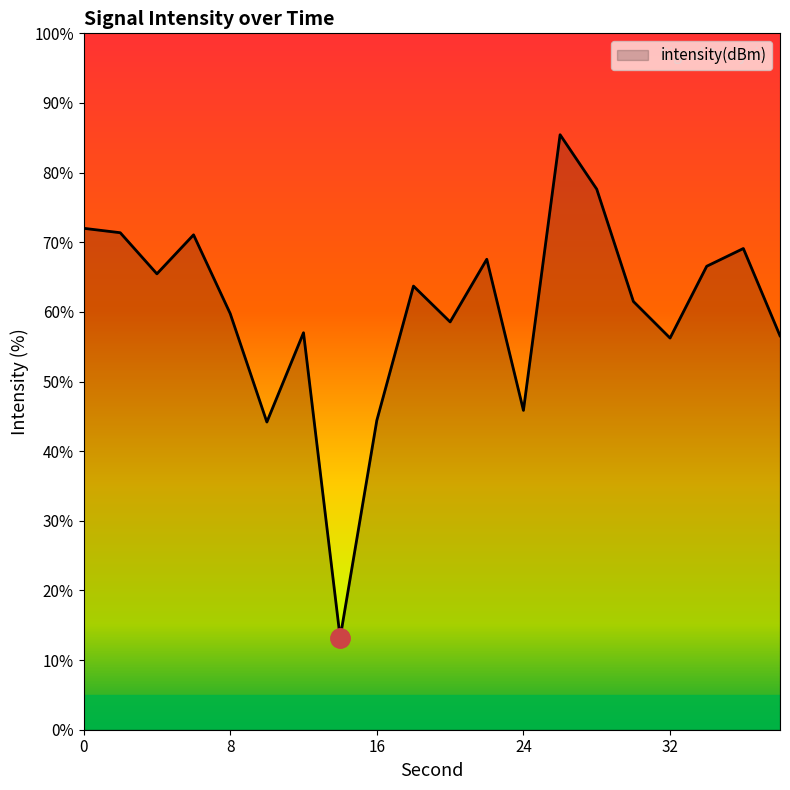

What is the difference between the maximum and minimum values?

72.2